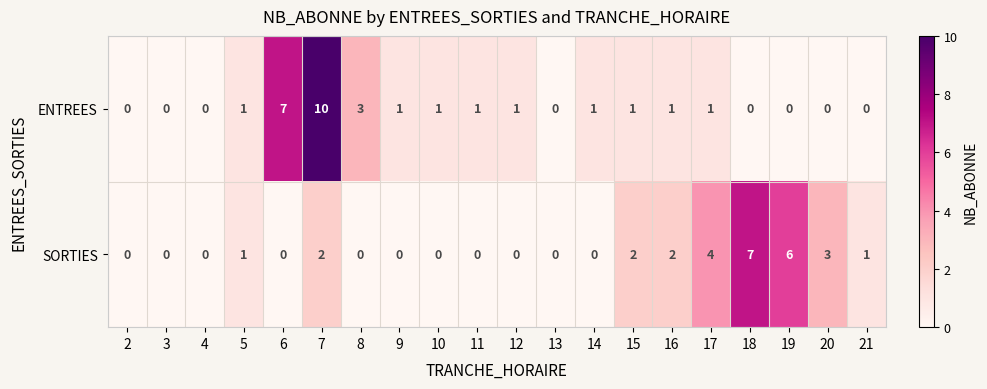

Which series has the widest spread of values?

ENTREES